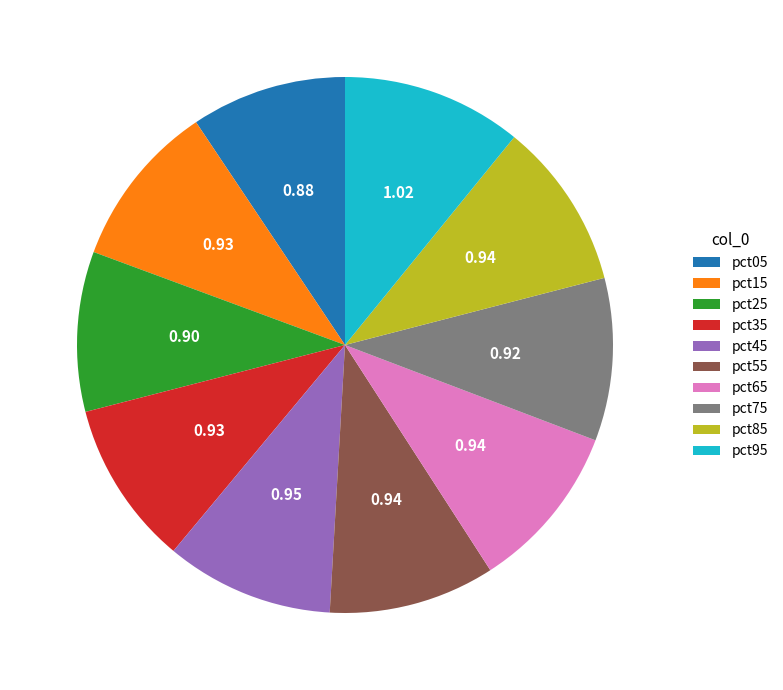

The pct25 slice represents 10% of the pie. True or false?

True